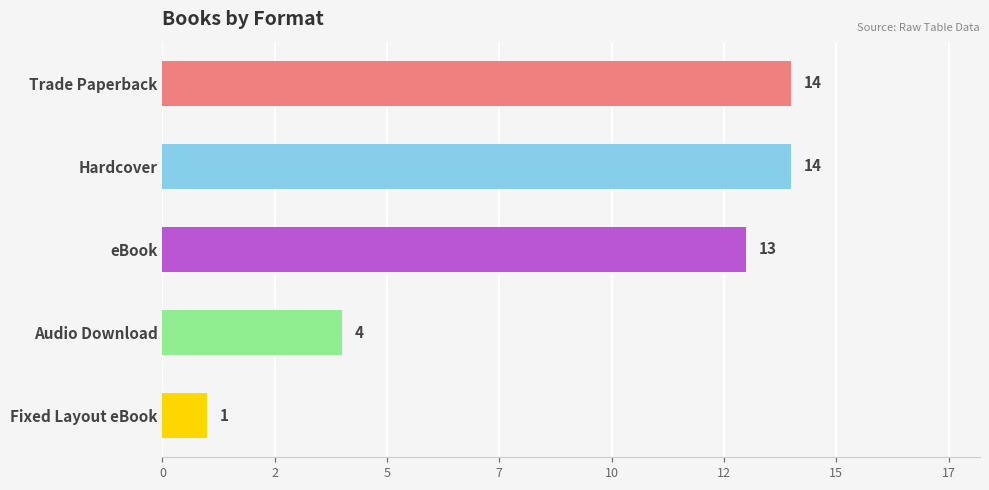

Are the bars horizontal?

Yes